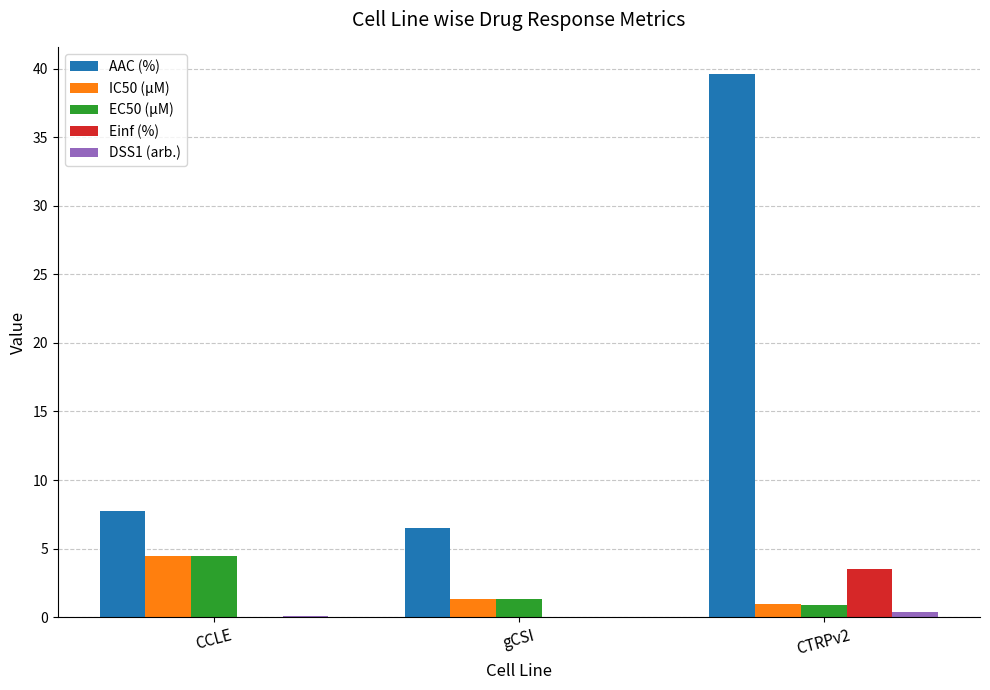

True or false: AAC (%) has a value of 6.5 at gCSI.

True